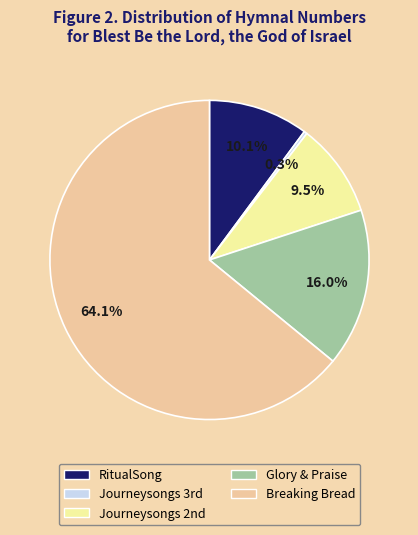

Is there a majority slice in this chart?

Yes